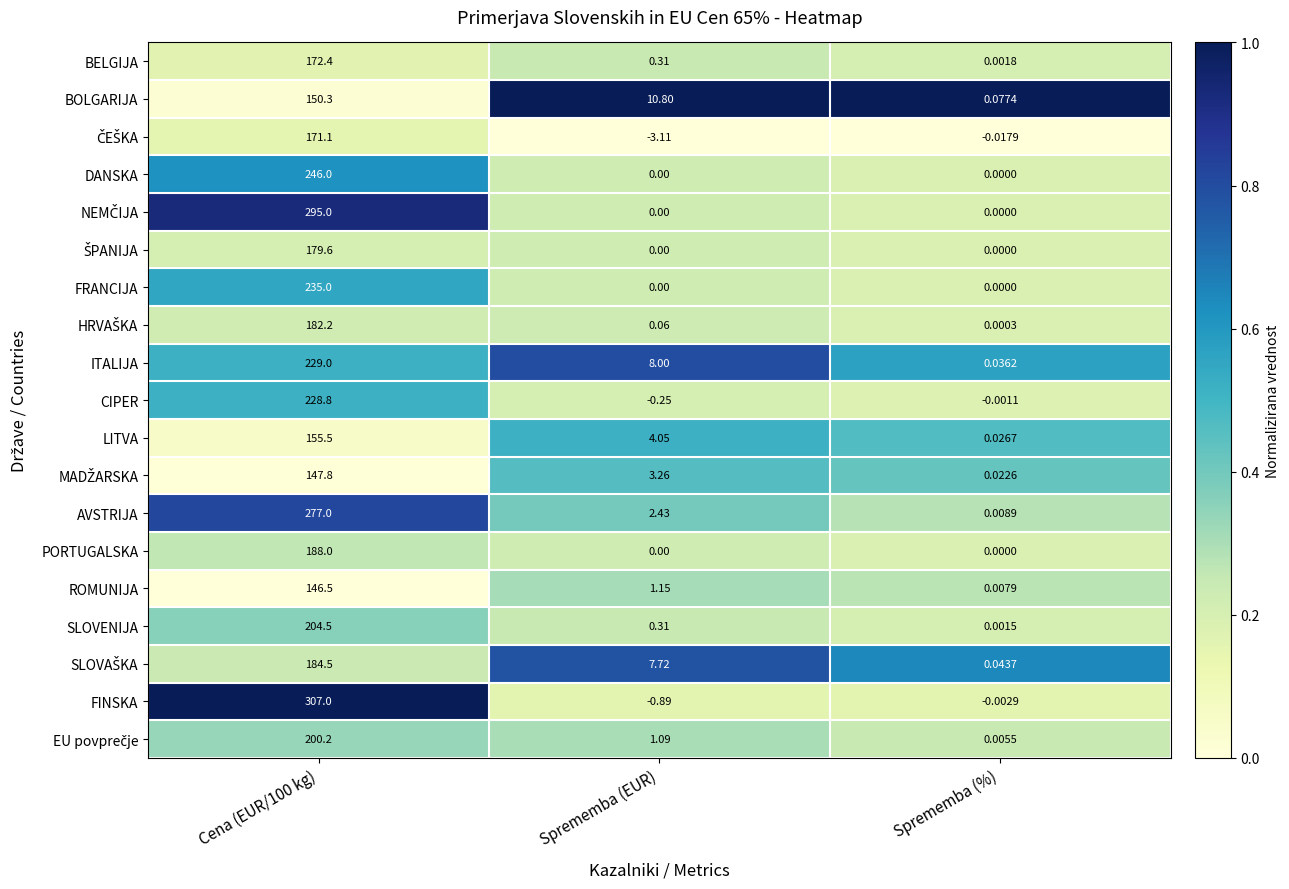

Which label corresponds to the smallest value in the chart?

Sprememba (EUR)